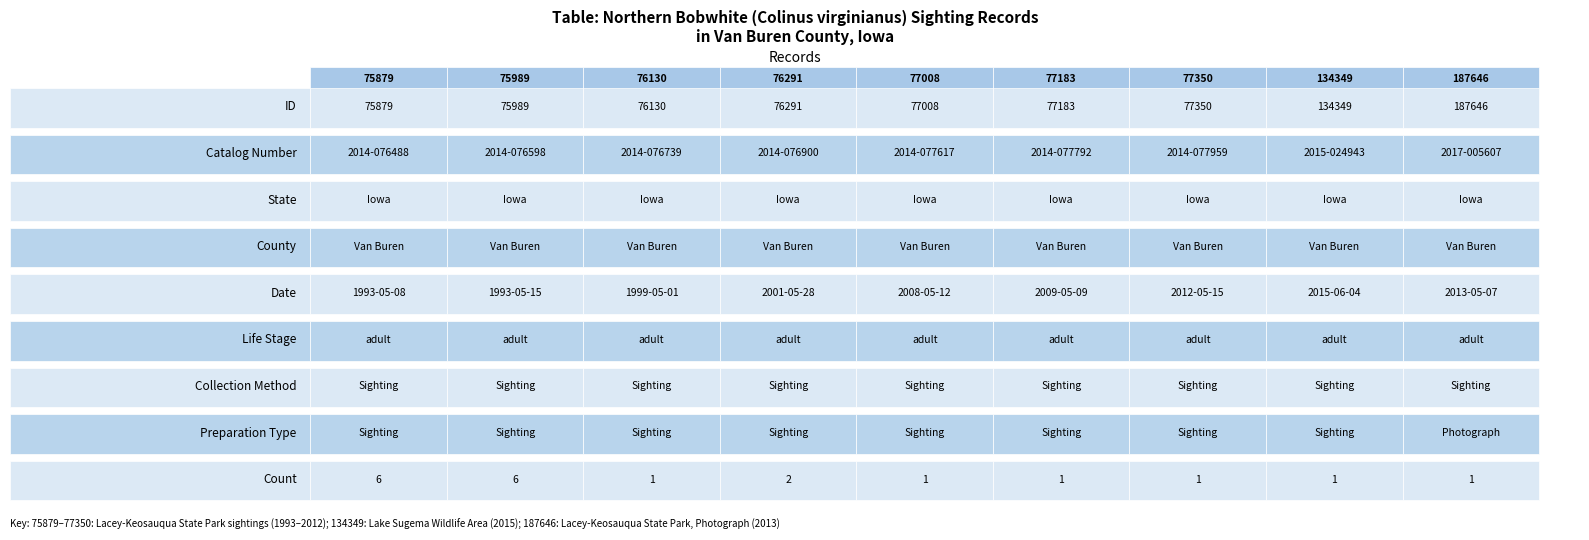

Rank the series at 1 from highest to lowest value.

75879, 75989, 76130, 76291, 77008, 77183, 77350, 187646, 134349